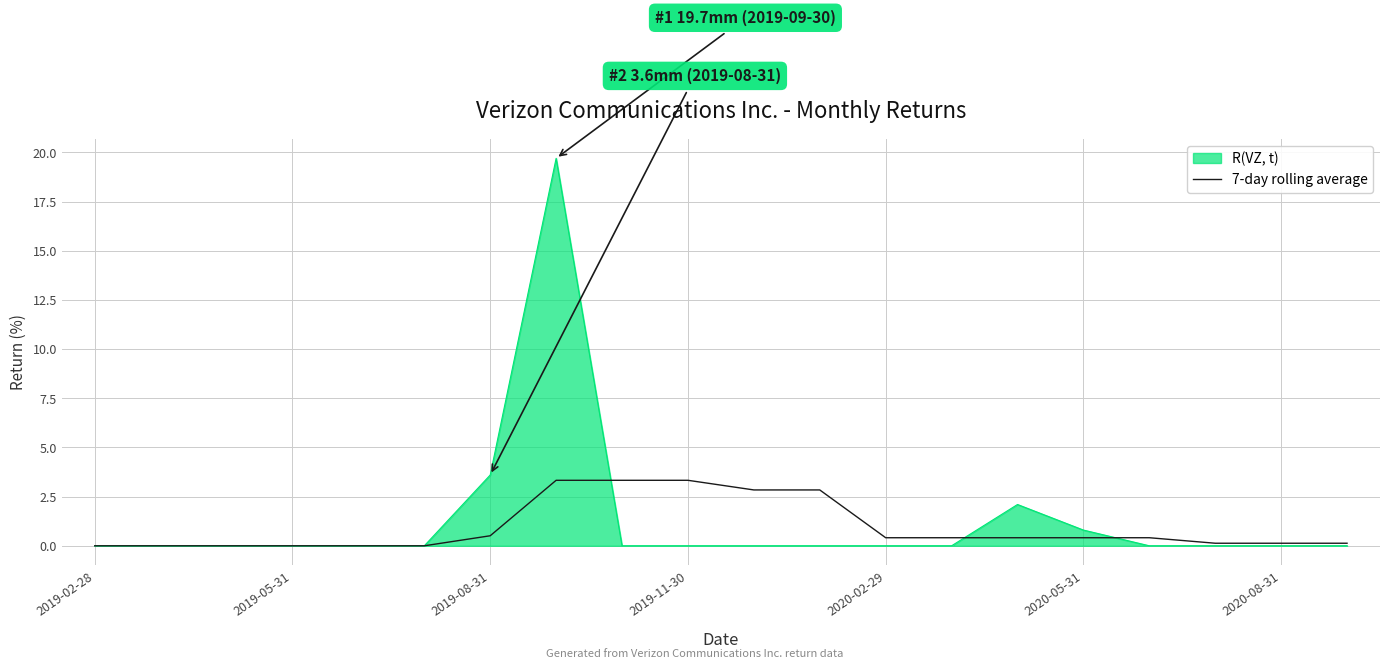

Which series has the largest range (max minus min)?

R(VZ, t)